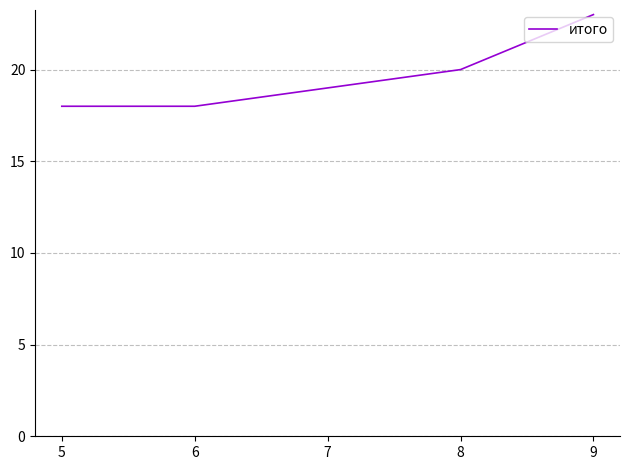

True or false: the data shows 18 at 6.

True